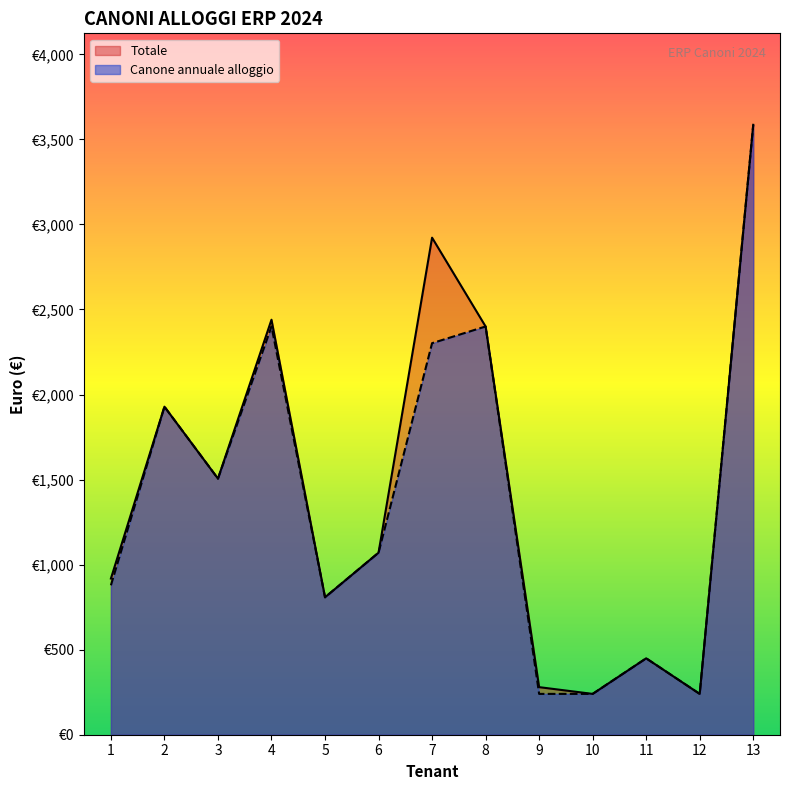

True or false: Canone annuale alloggio and Totale intersect in this chart.

False